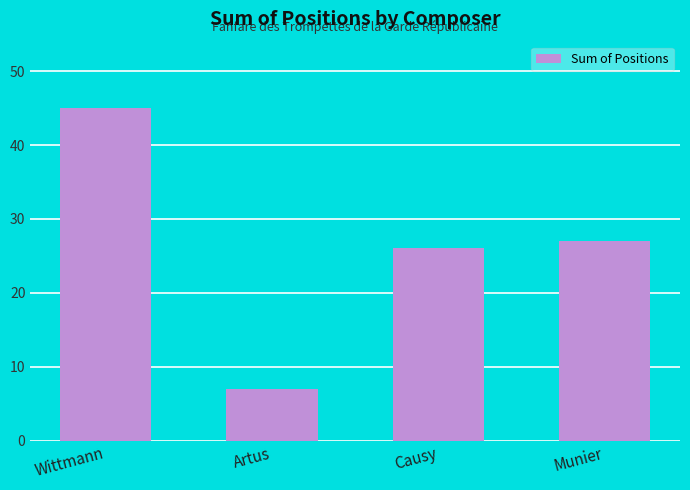

At which label does the data first exceed 27?

Wittmann